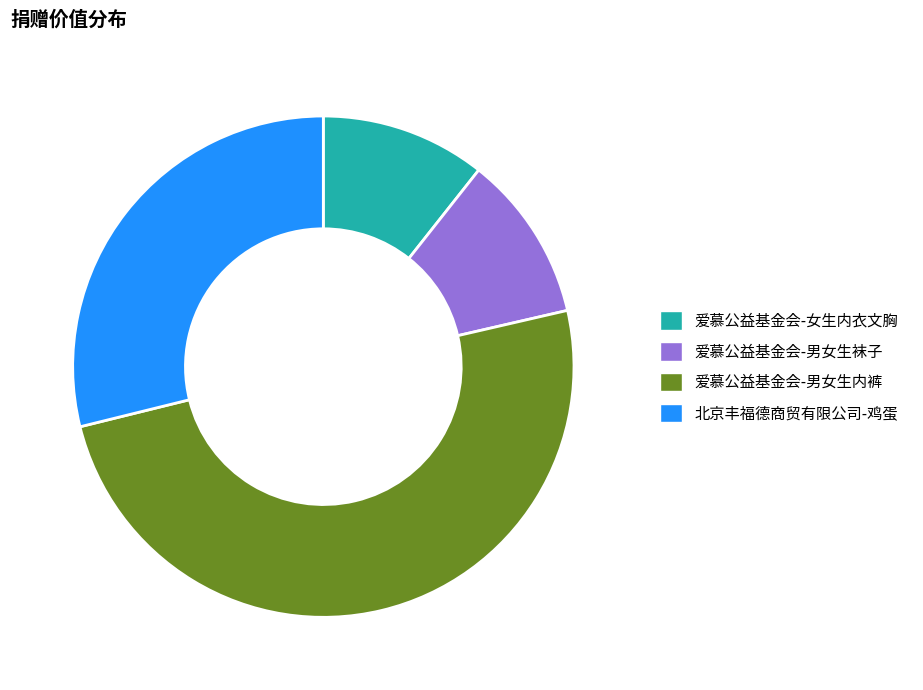

Is 爱慕公益基金会-男女生袜子 the majority of the pie?

No